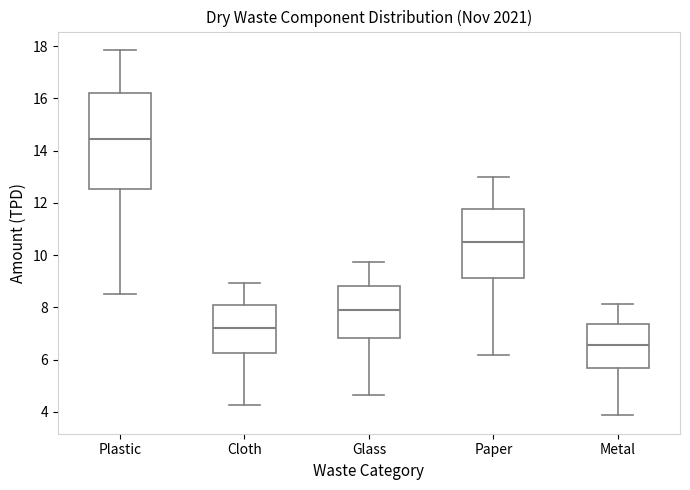

Which box is the tallest, from its lower edge to its upper edge?

Plastic